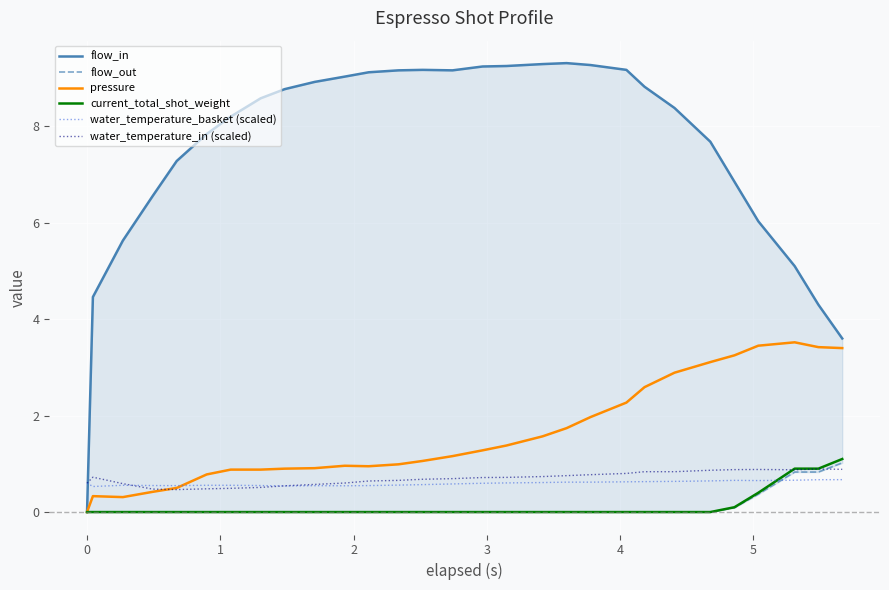

What is the highest value of the pressure series?

3.5